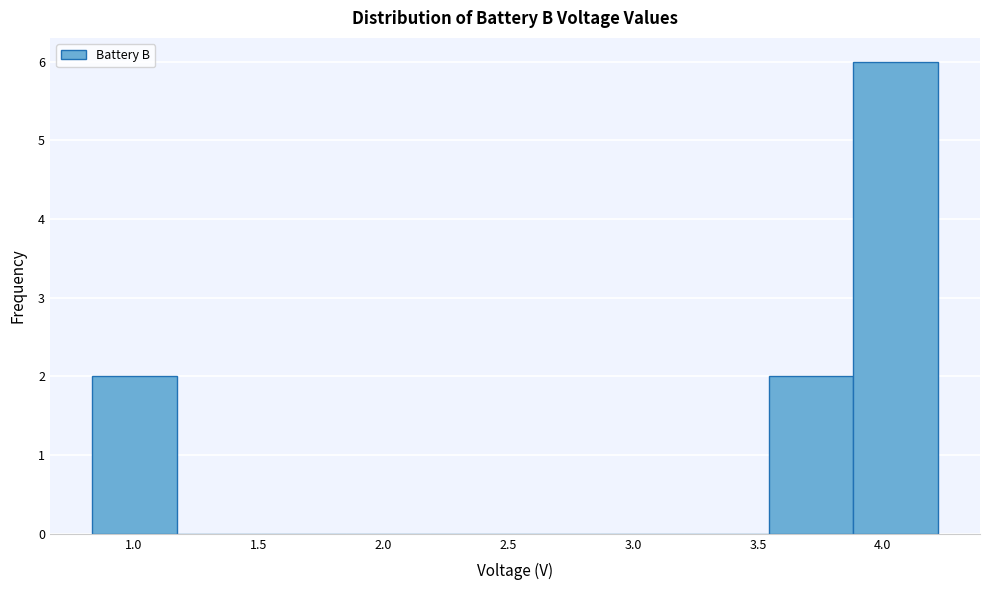

Reading left to right, transcribe this chart: for each bar, give the range it covers on the x-axis and its height. Neither the bar edges nor the heights are printed on the chart, so give them approximately, as read against the axes.

0.85 to 1.15: 2
1.15 to 1.50: 0
1.50 to 1.85: 0
1.85 to 2.20: 0
2.20 to 2.55: 0
2.55 to 2.85: 0
2.85 to 3.20: 0
3.20 to 3.55: 0
3.55 to 3.90: 2
3.90 to 4.20: 6